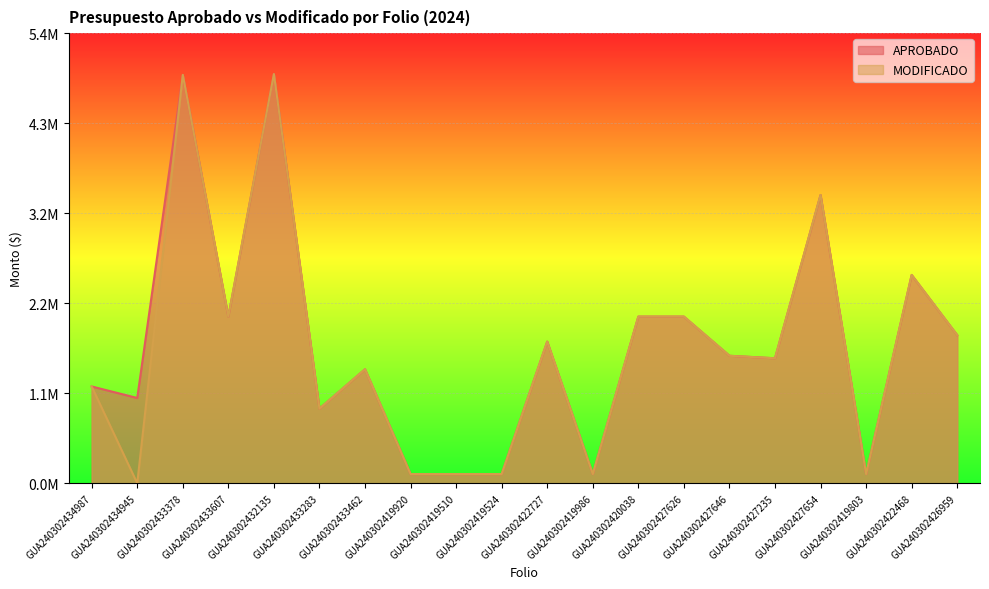

Where is the first local minimum for MODIFICADO?

GUA240302434945